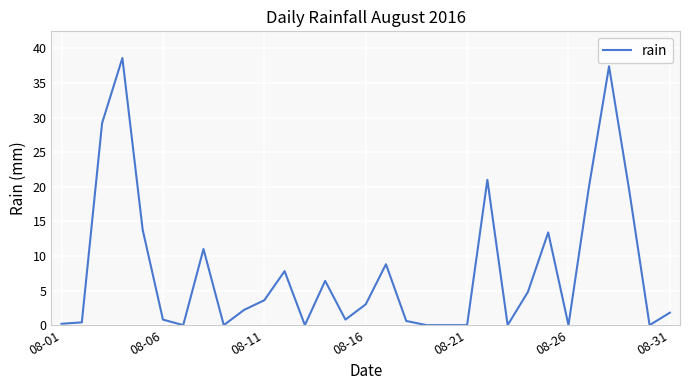

What is the greatest value displayed?

38.6